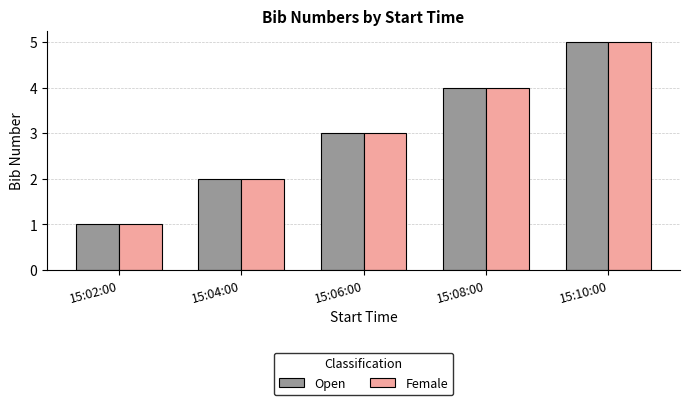

How many data points in Open are less than 3?

2